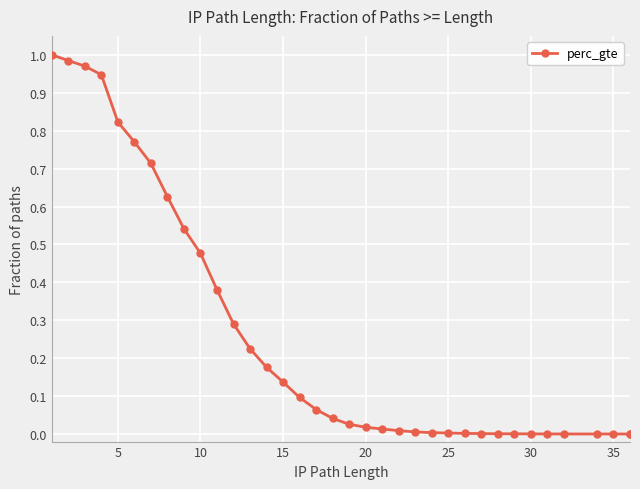

Reading right to left, transcribe all the data shown in this chart.

0.0	0.0	0.0	0.0	0.0	0.0	0.0	0.0	0.0	0.0	0.0	0.0	0.0	0.0	0.0	0.0	0.0	0.0	0.0	0.1	0.1	0.1	0.2	0.2	0.3	0.4	0.5	0.5	0.6	0.7	0.8	0.8	0.9	1.0	1.0	1.0